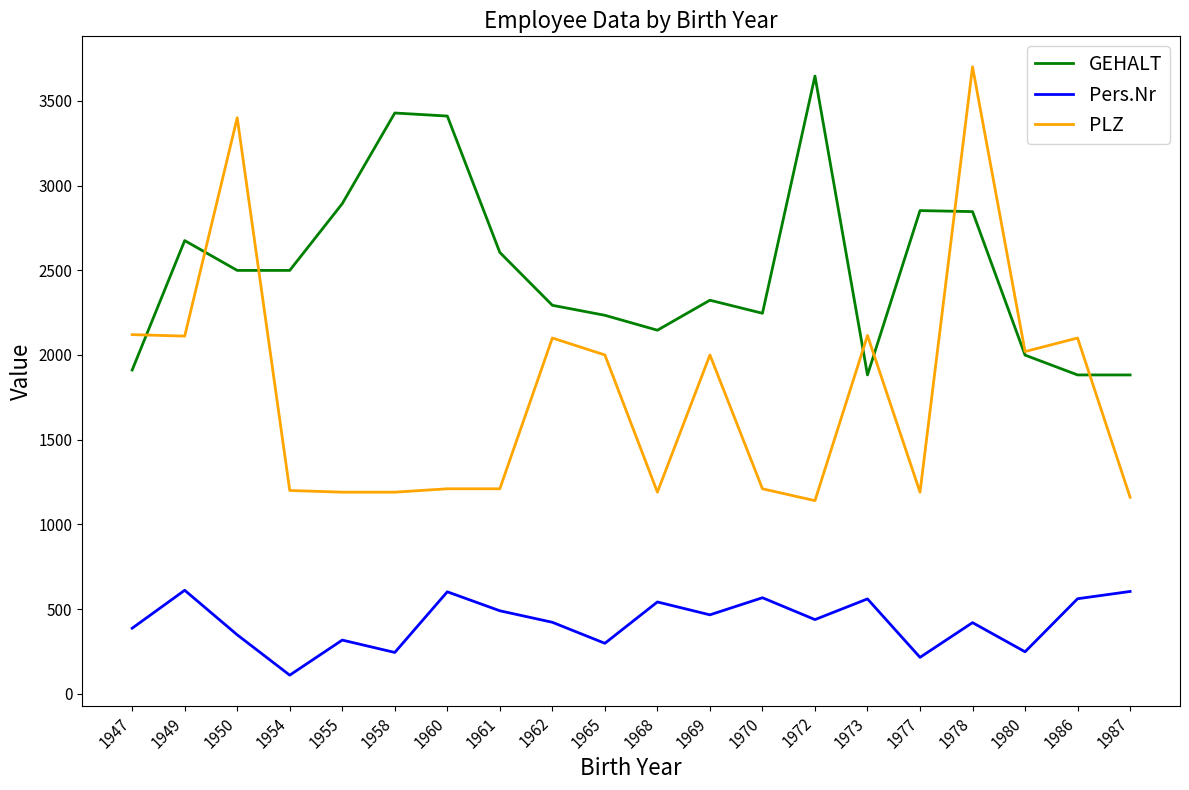

What is the minimum value shown in the chart?

110